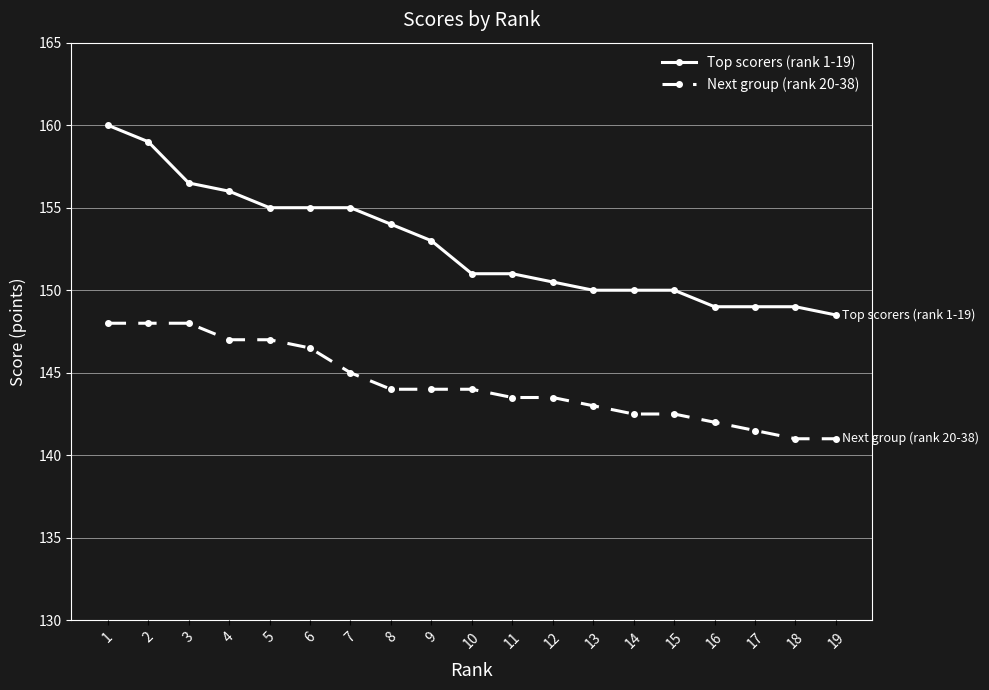

What is the sum of all Top scorers (rank 1-19) values?

2901.5